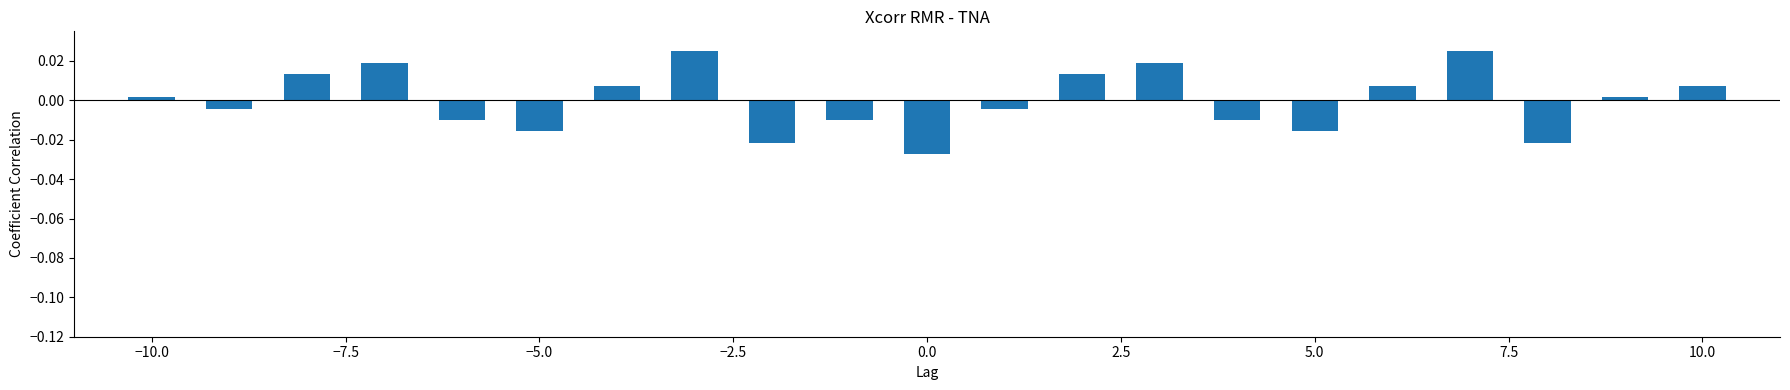

What is the difference between the second highest and minimum values?

0.1